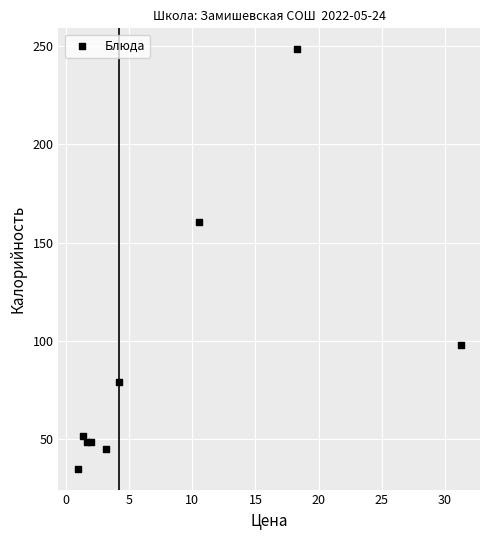

What Y value in the scatter plot is closest to 141?

160.5